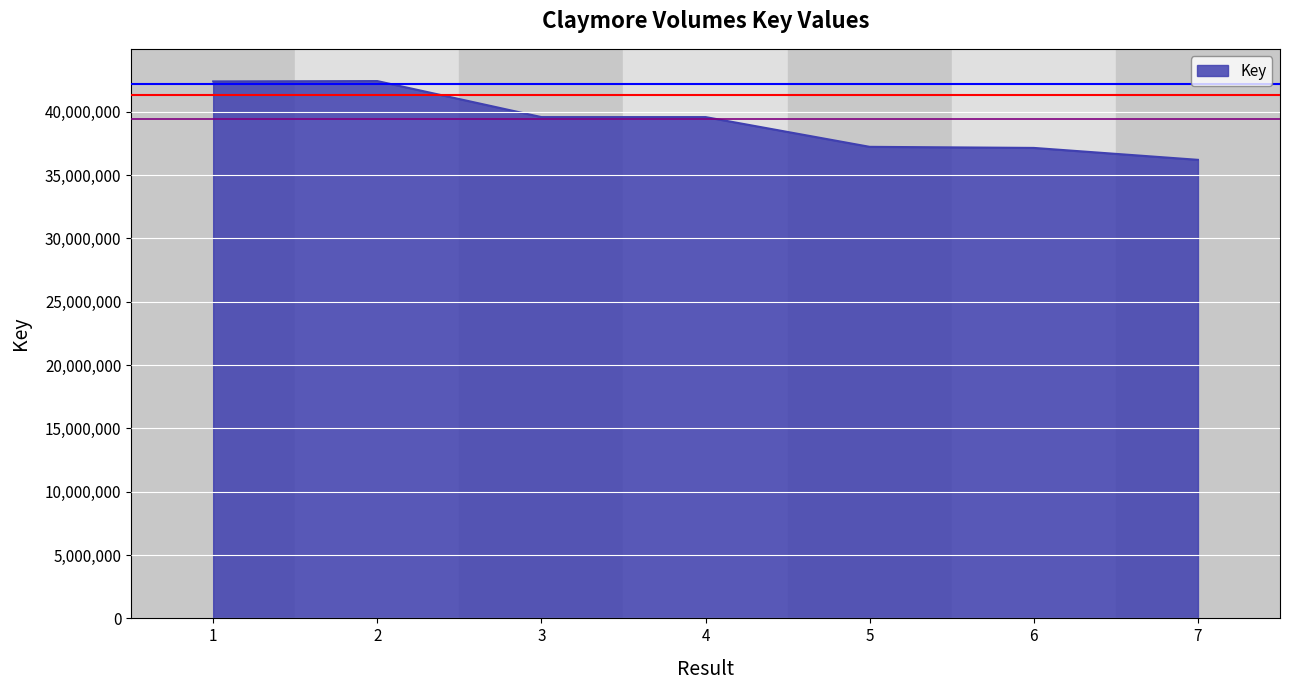

The value at 1 is 63982238. True or false?

False